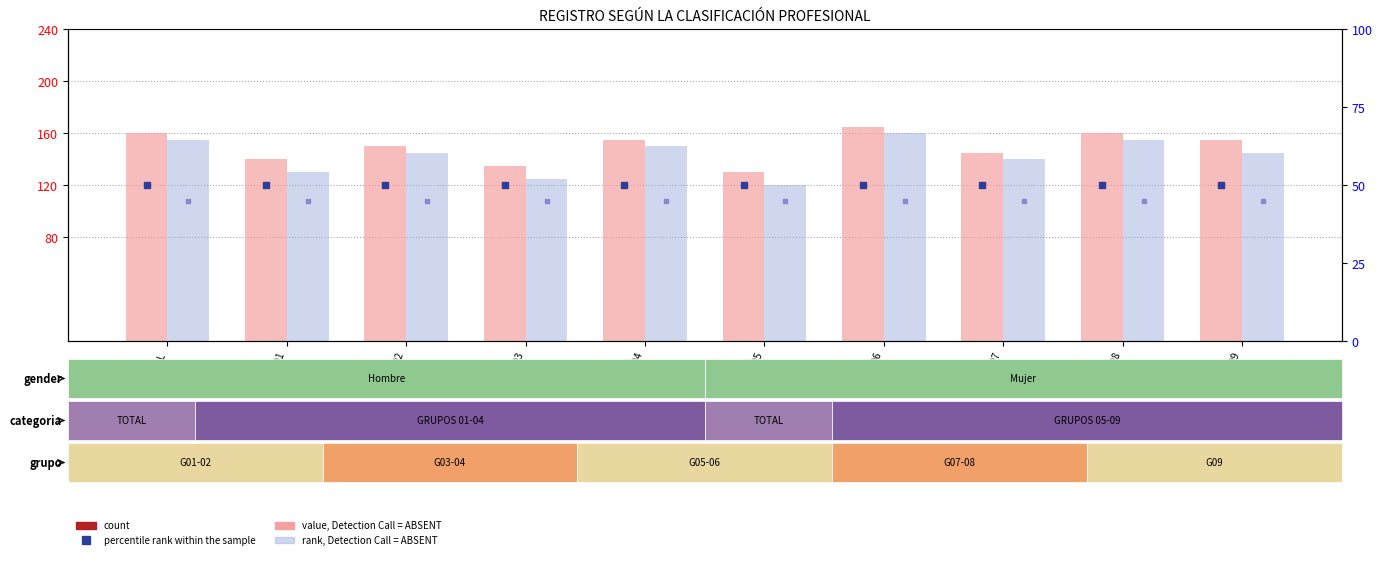

Is the value of rank Mujer at TOTAL greater than the value of Mujer (absent) at GRUPO 04?

No